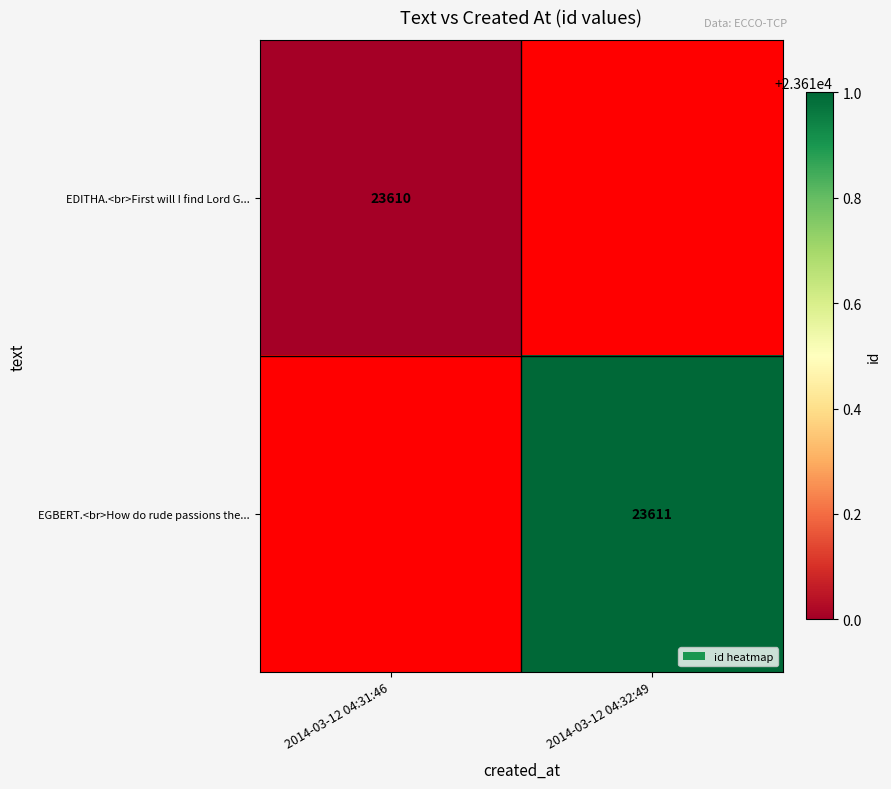

Is it true that EDITHA.<br>First will I find Lord G... equals 36018 at 2014-03-12 04:31:46?

False